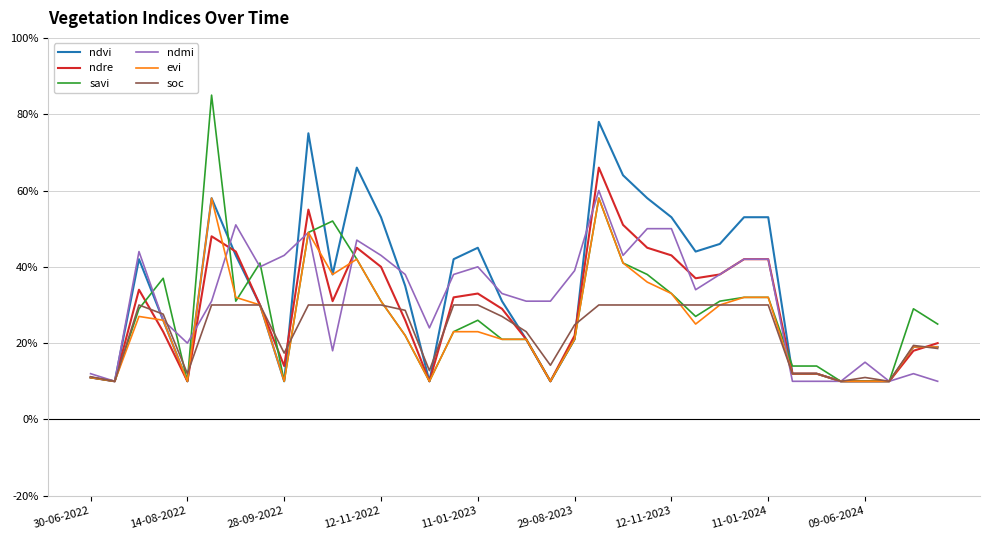

True or false: soc and ndmi intersect in this chart.

True